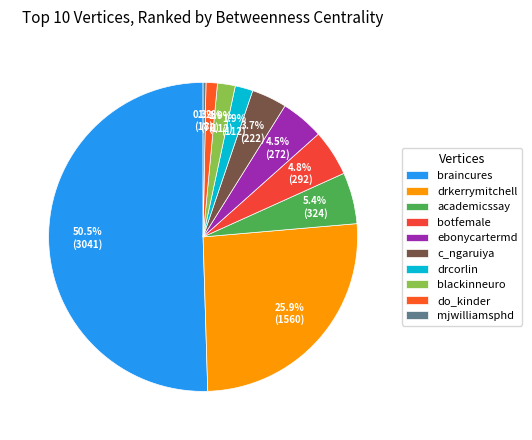

Approximately how many times larger is the value at do_kinder compared to c_ngaruiya?

0.3